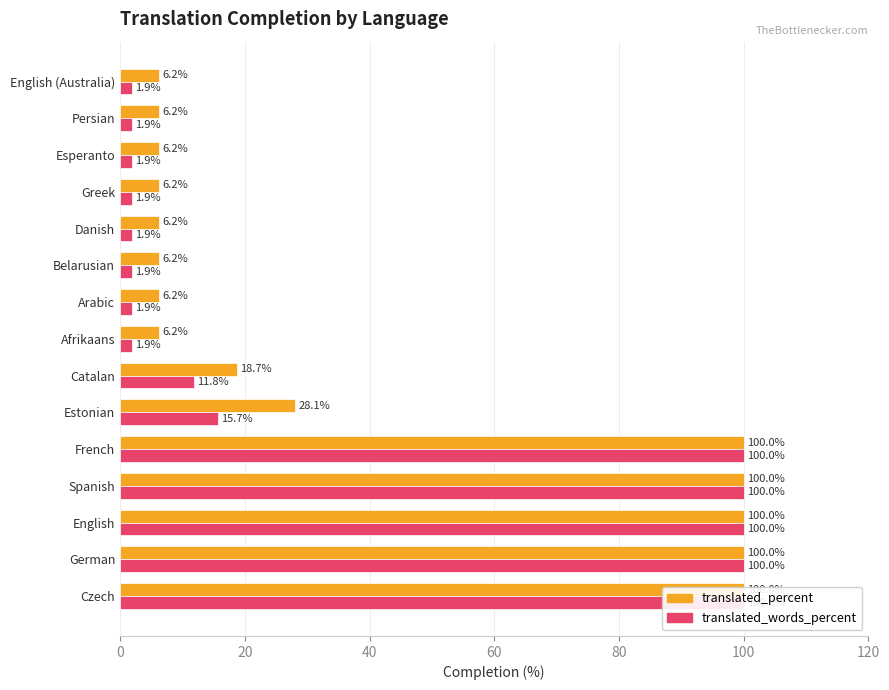

Reading left to right, transcribe all the data shown in this chart.

translated_percent: 100.0	100.0	100.0	100.0	100.0	28.1	18.7	6.2	6.2	6.2	6.2	6.2	6.2	6.2	6.2
translated_words_percent: 100.0	100.0	100.0	100.0	100.0	15.7	11.8	1.9	1.9	1.9	1.9	1.9	1.9	1.9	1.9